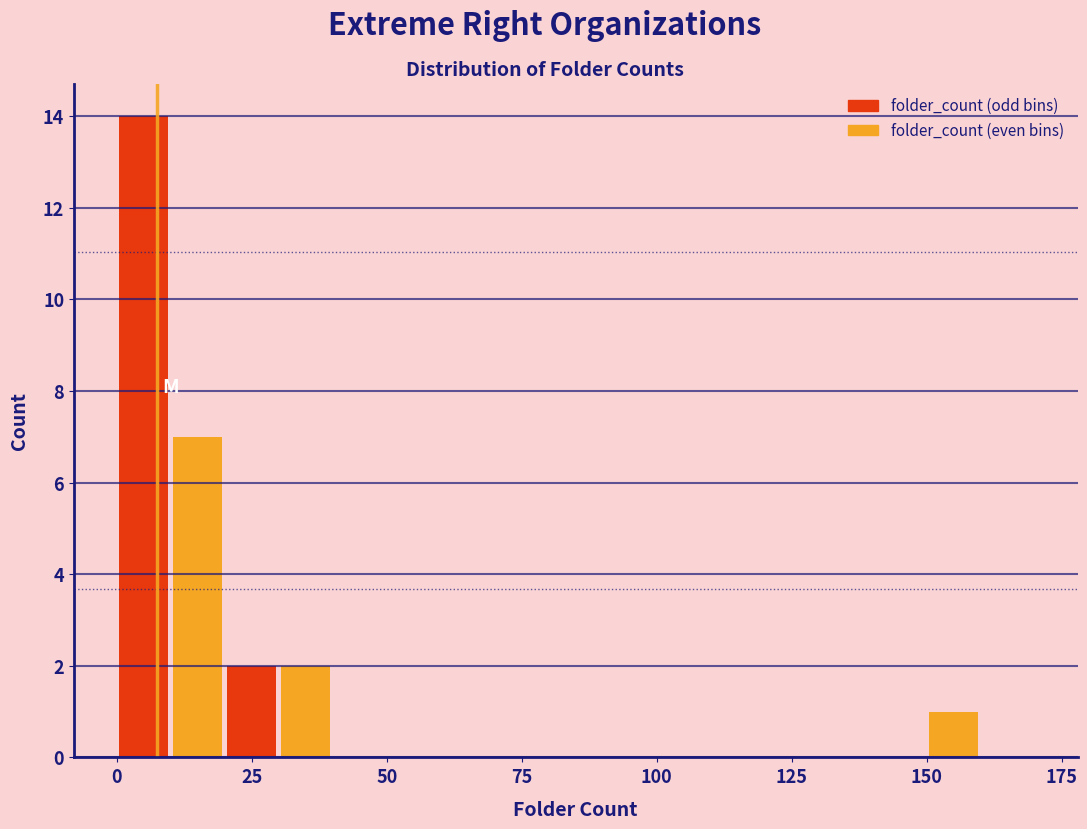

Read against the x-axis, roughly where is the centre of the tallest bar?

5